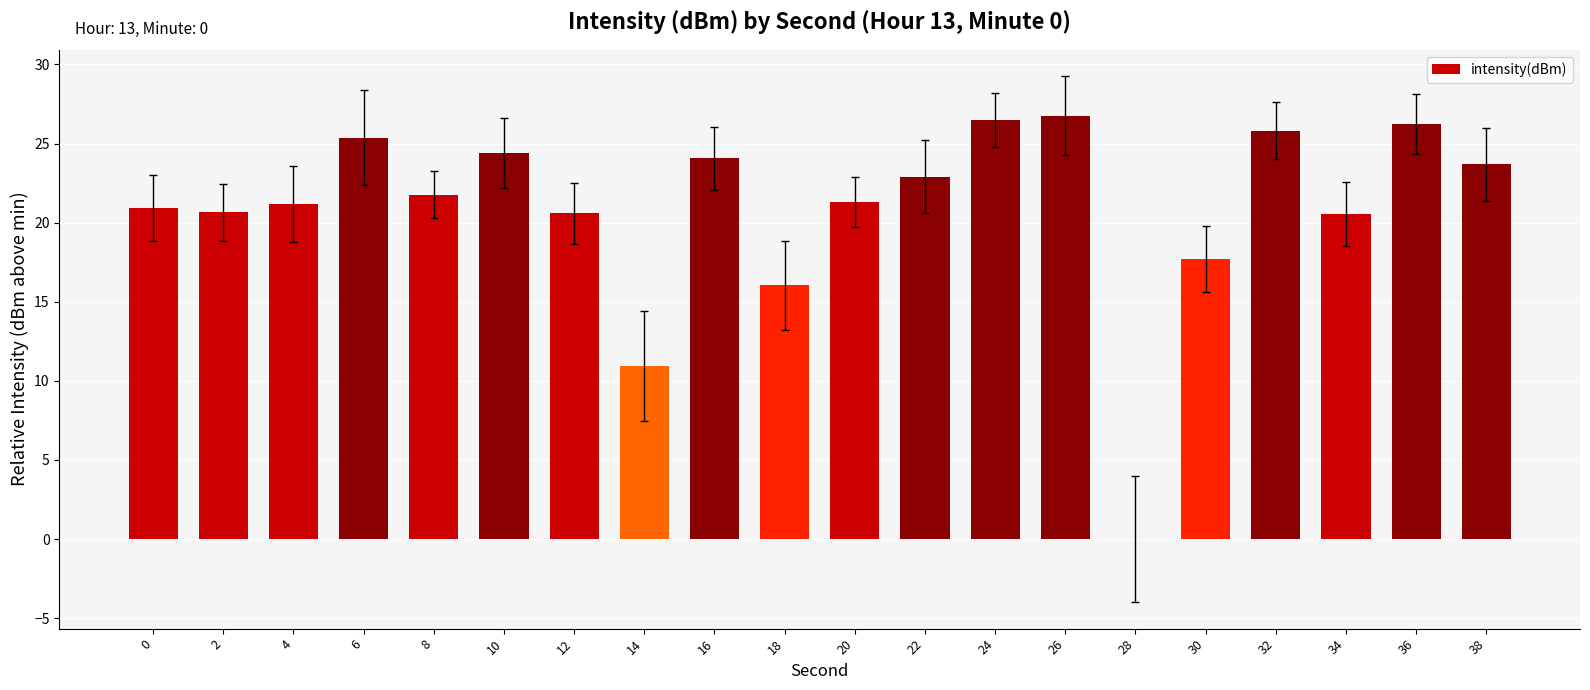

What is the sum of all values?

417.4